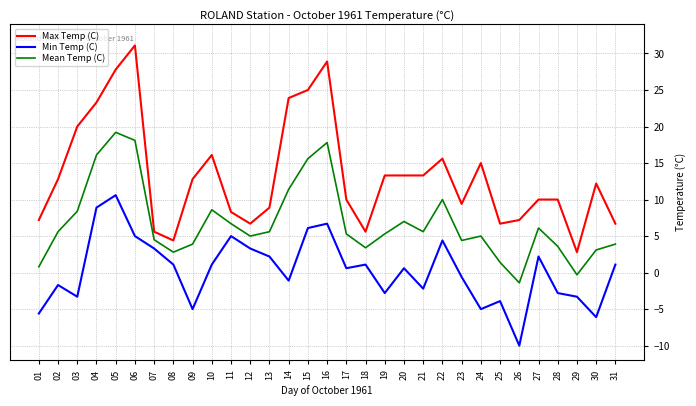

What are all the series names shown in the legend?

Max Temp (C), Min Temp (C), Mean Temp (C)